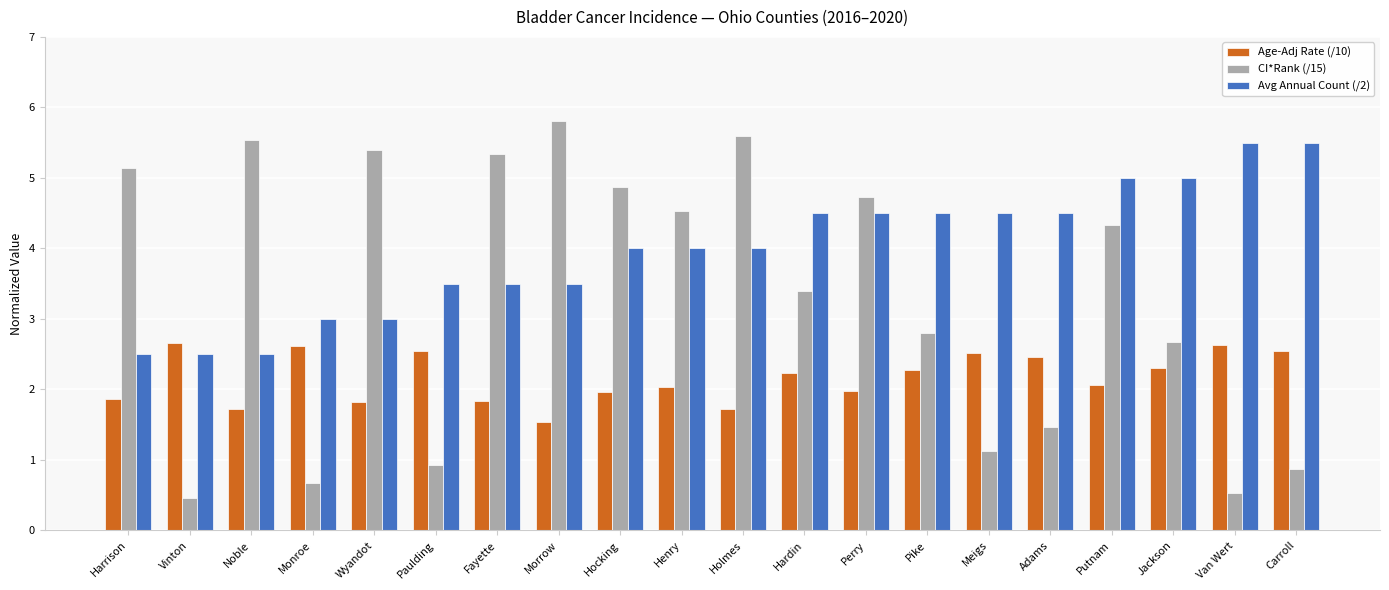

List the series in order of their overall mean, highest first.

Avg Annual Count (/2), CI*Rank (/15), Age-Adj Rate (/10)